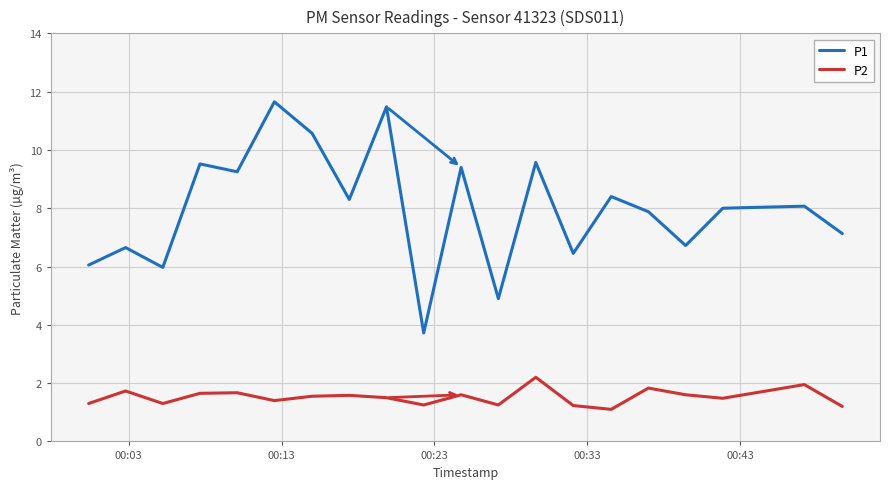

True or false: P2 and P1 cross at least once.

False